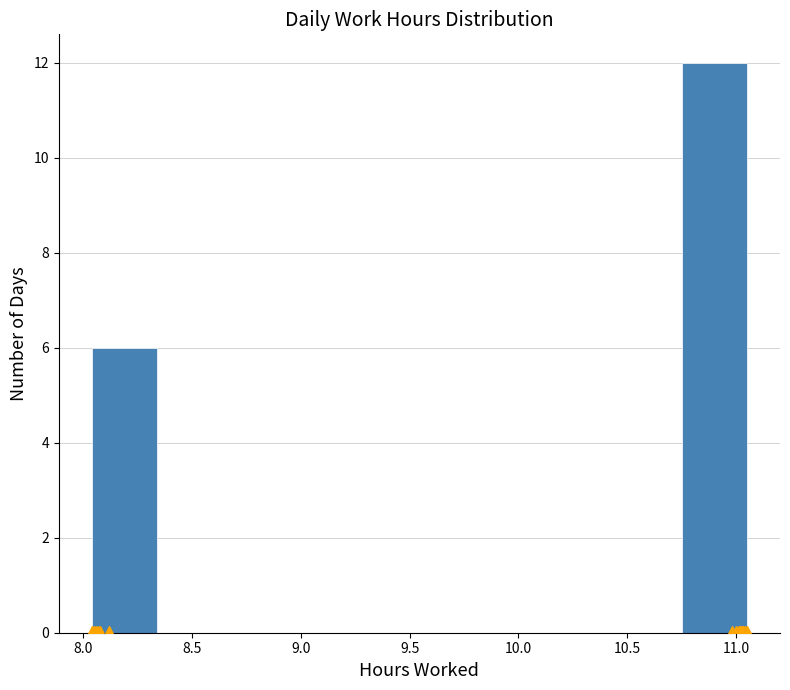

Reading left to right, transcribe this chart: for each bar, give the range it covers on the x-axis and its height. Neither the bar edges nor the heights are printed on the chart, so give them approximately, as read against the axes.

8.05 to 8.35: 6
8.35 to 8.65: 0
8.65 to 8.95: 0
8.95 to 9.25: 0
9.25 to 9.55: 0
9.55 to 9.85: 0
9.85 to 10.15: 0
10.15 to 10.45: 0
10.45 to 10.75: 0
10.75 to 11.05: 12